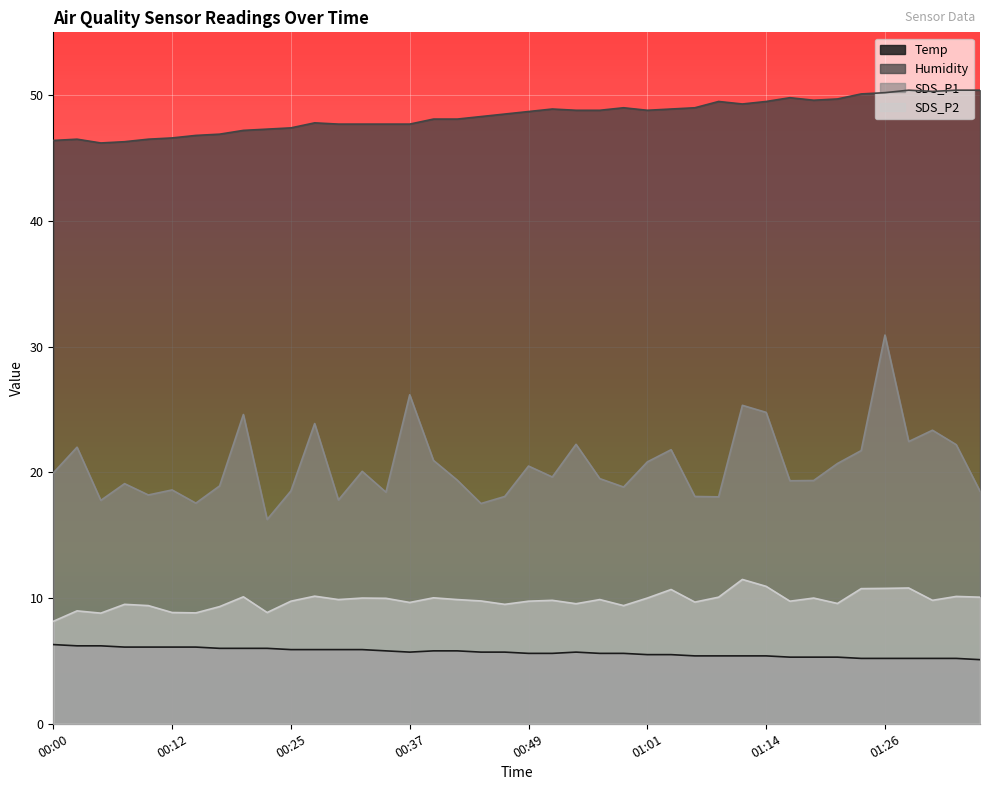

Rank the series by their maximum value, from lowest to highest.

Temp, SDS_P2, SDS_P1, Humidity